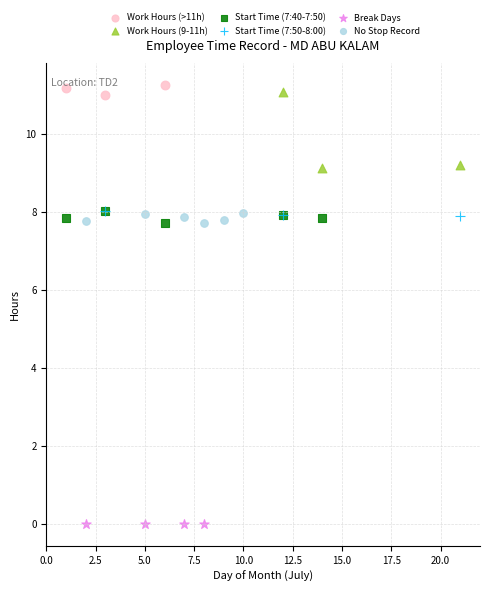

Which series contains the lowest Y value?

Break Days